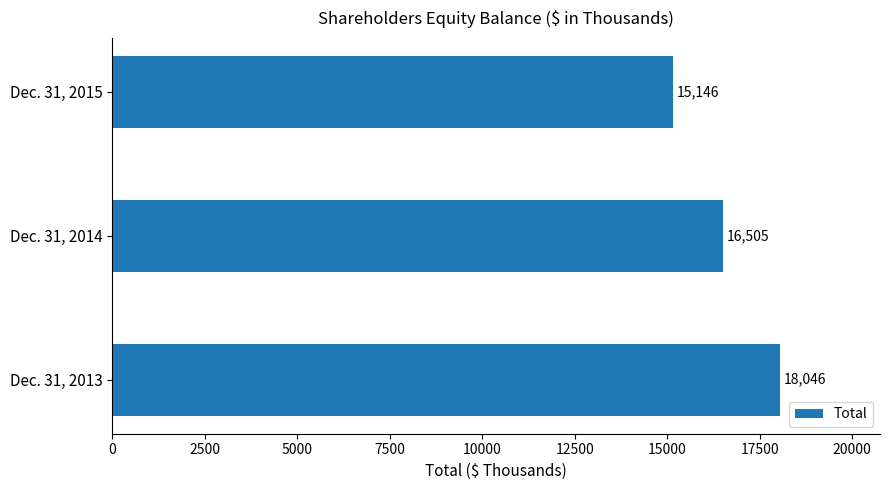

The value at Dec. 31, 2013 is 11598. True or false?

False